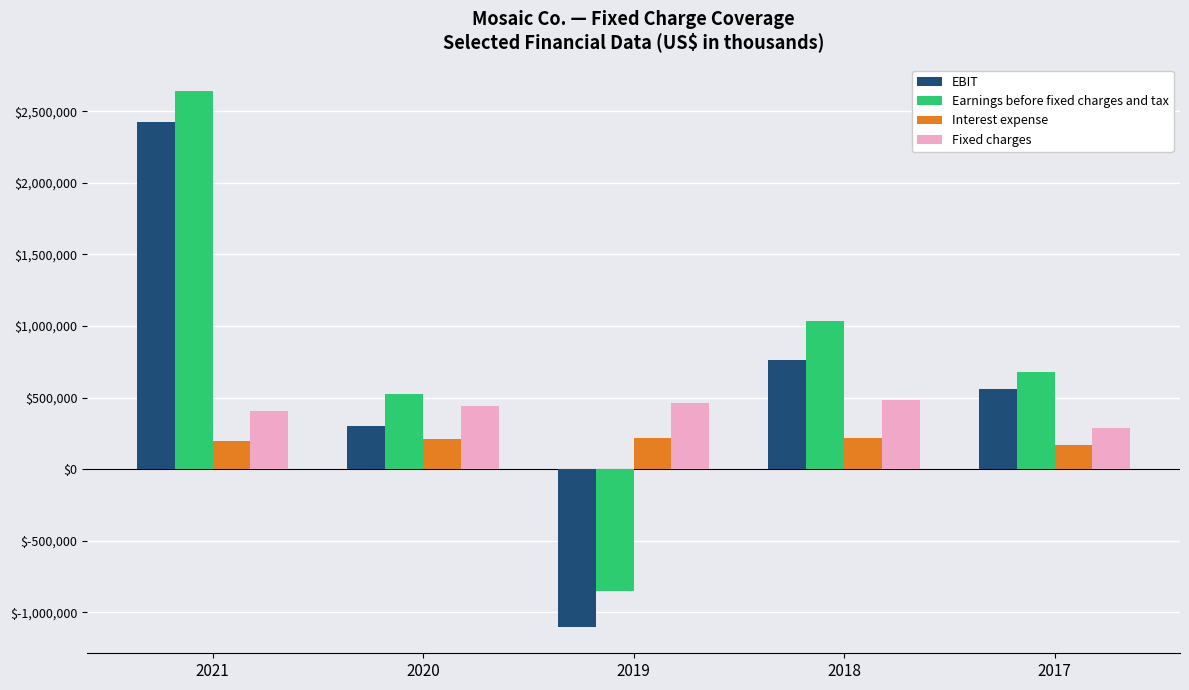

The value of Interest expense at 2017 is 171300. True or false?

True